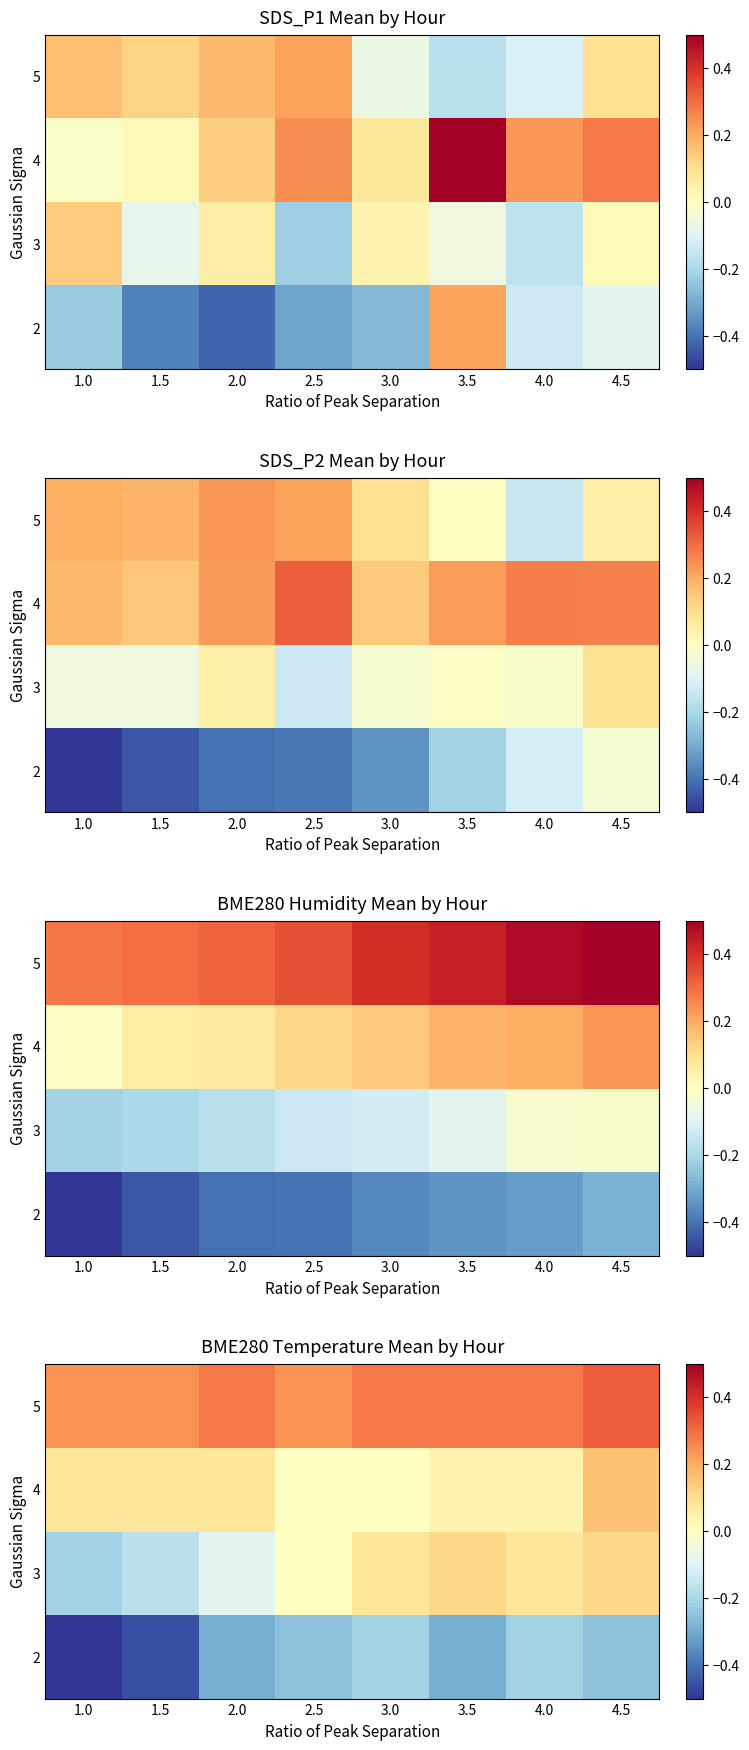

Which category has the highest value across all series?

4.5